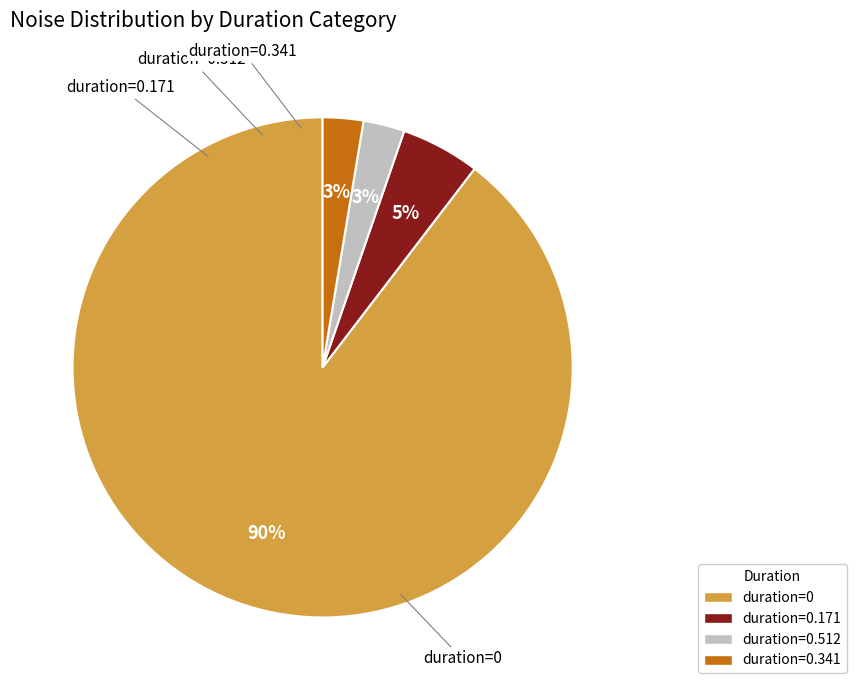

Count the number of slices in the pie.

4